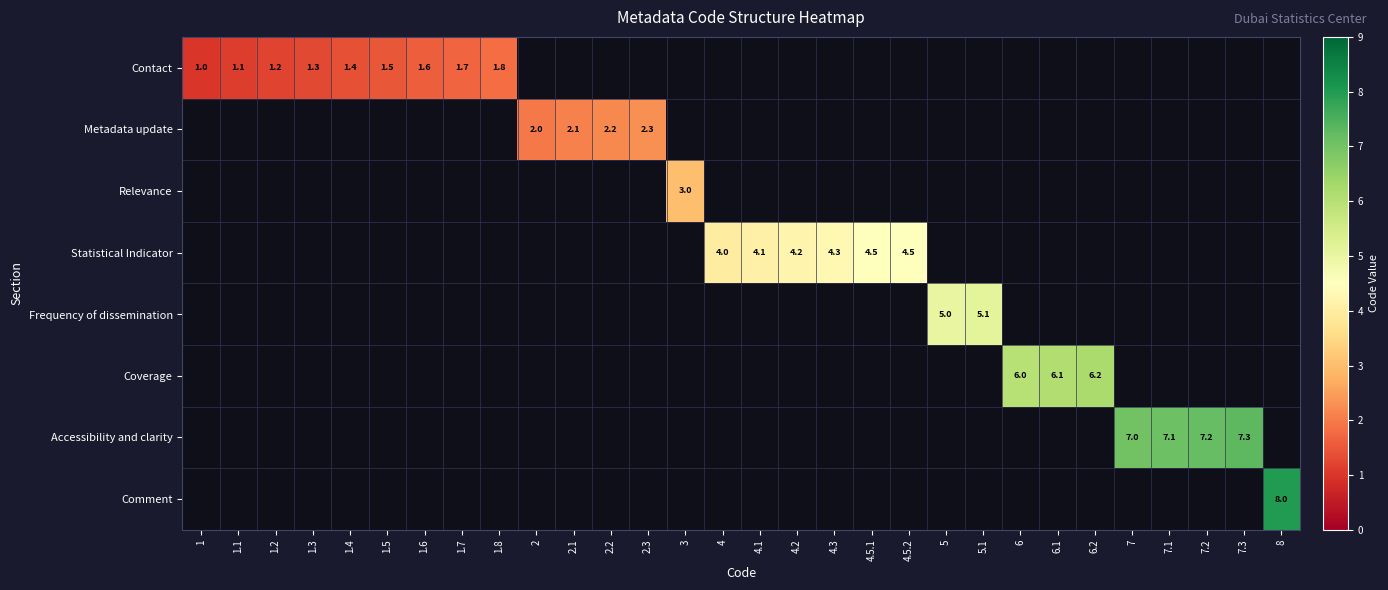

Is it true that Contact equals 0.4 at 1.1?

False